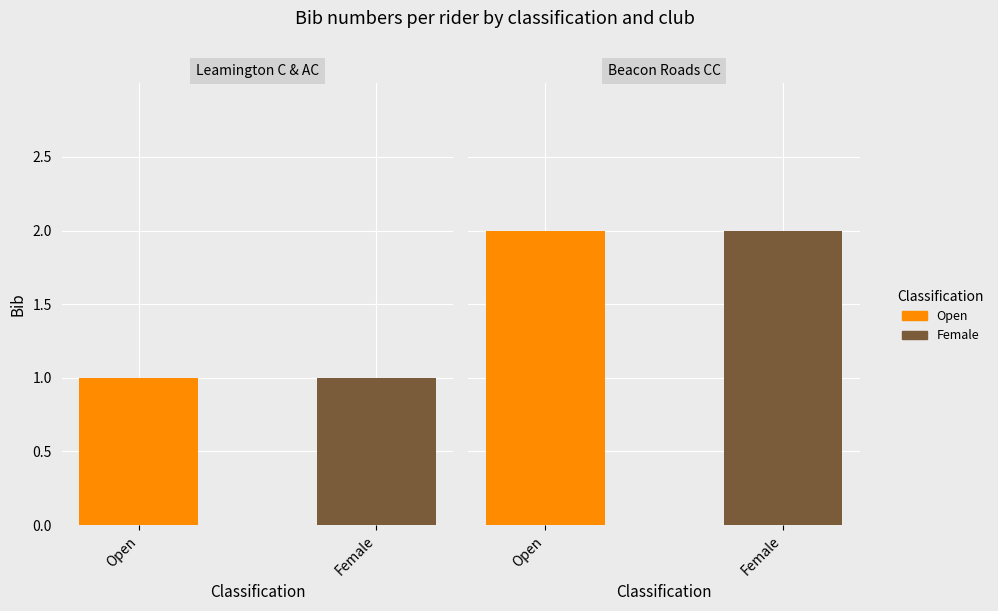

Reading left to right, extract all data points from this chart.

Open: 1	2
Female: 1	2